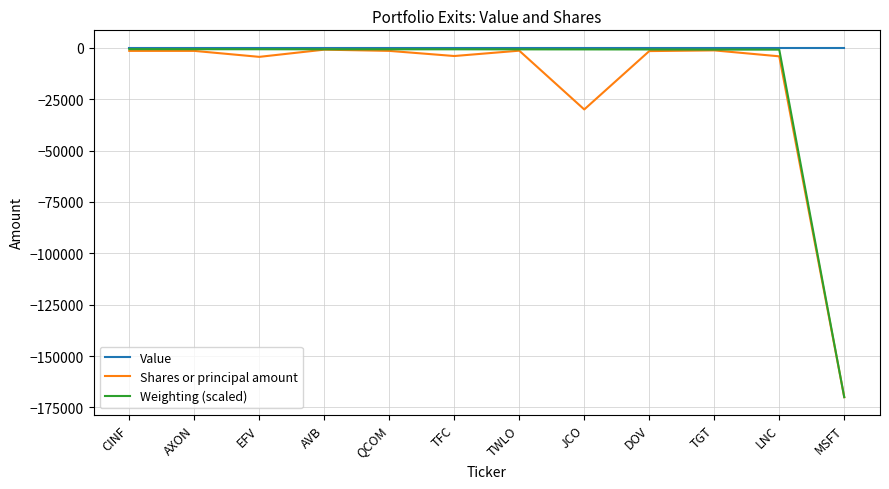

Which series has the largest range (max minus min)?

Weighting (scaled)